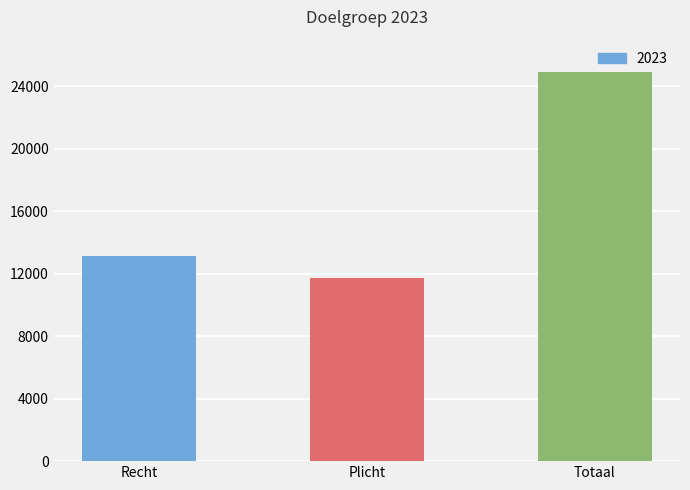

How many categories are shown in the chart?

3